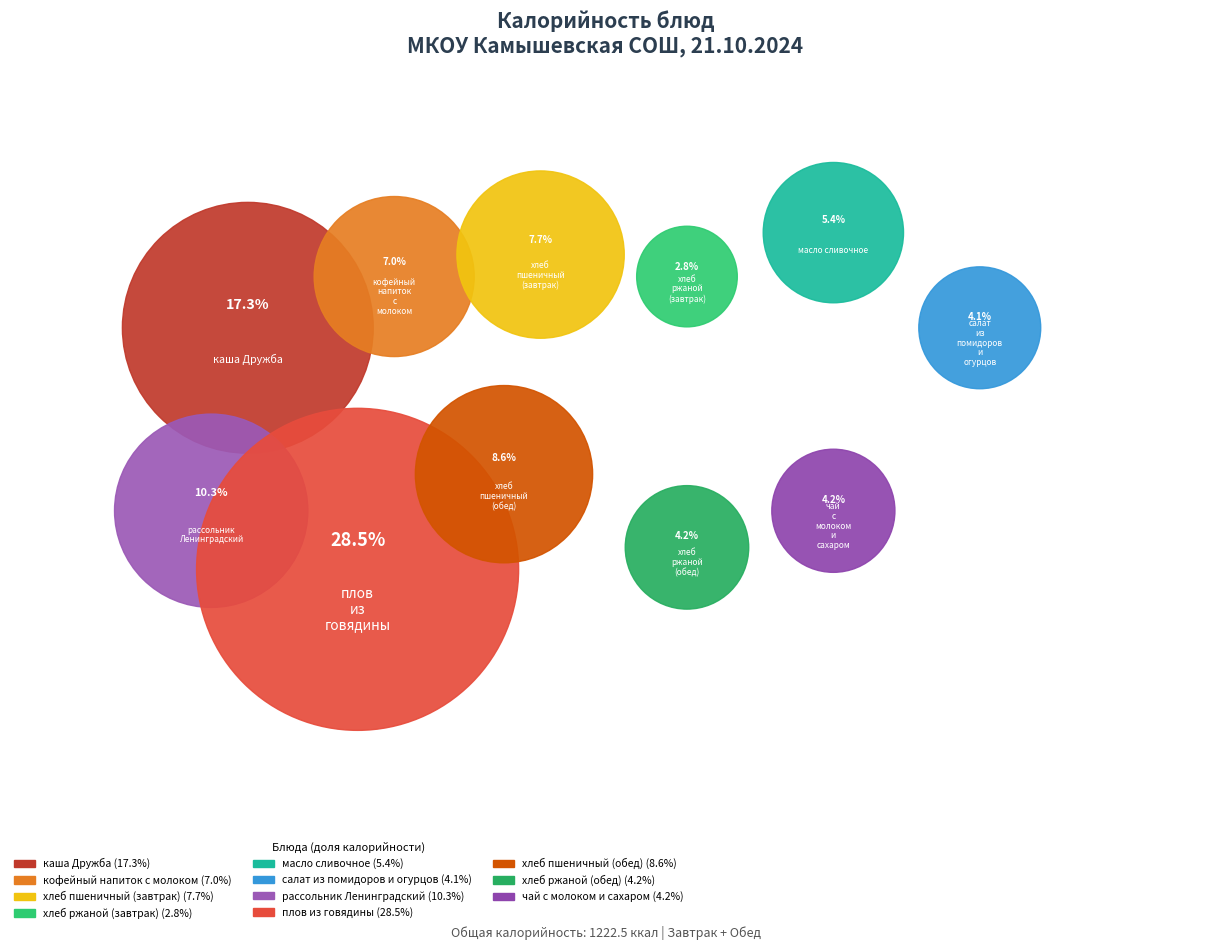

To the nearest percent, what is the difference between the каша Дружба and чай с молоком и сахаром slice percentages?

13%